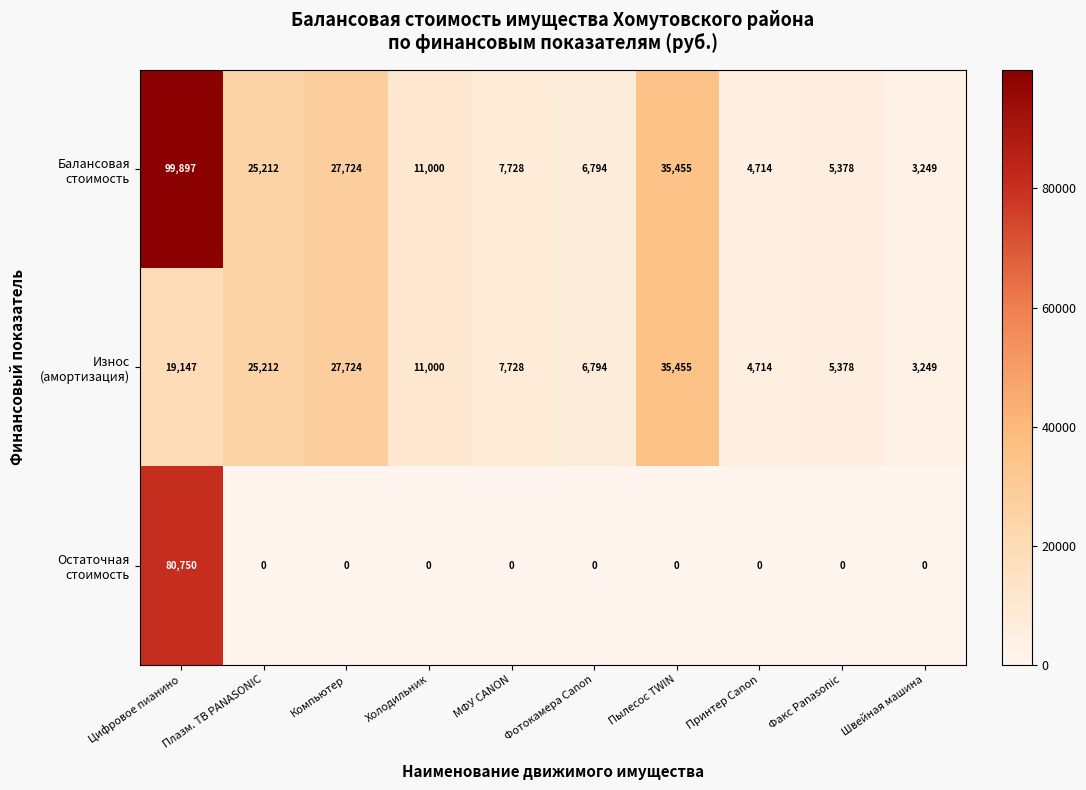

What is the difference between the highest and lowest values at Холодильник?

11000